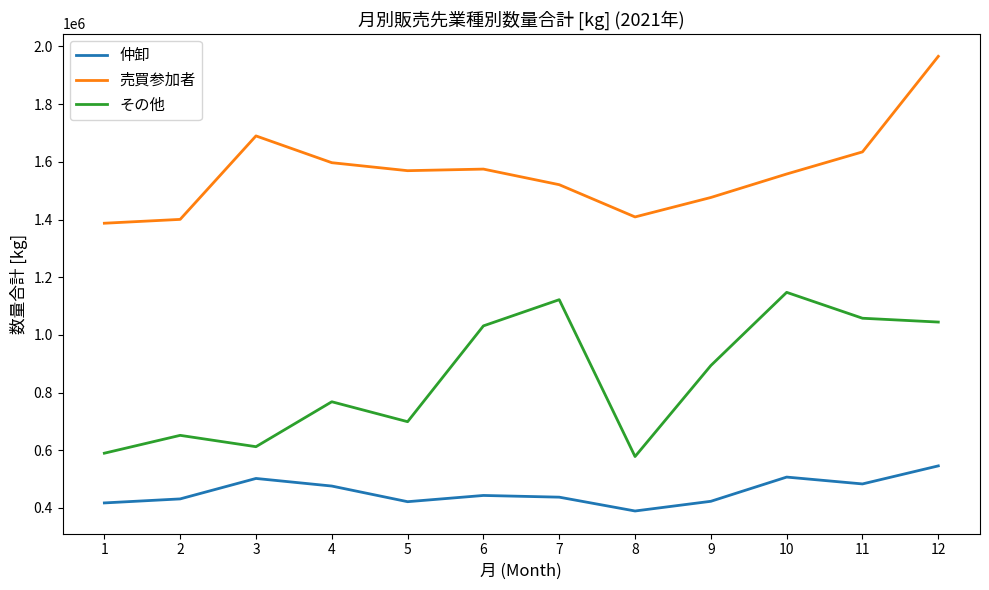

Where is the first local minimum for 仲卸?

5